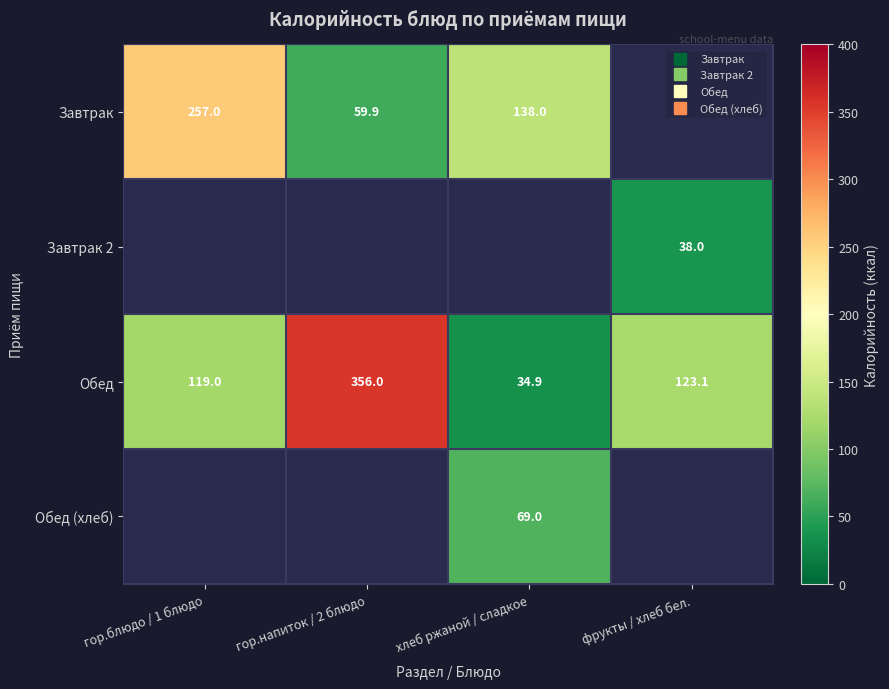

The Обед series shows 34.9 at хлеб ржаной / сладкое. True or false?

True